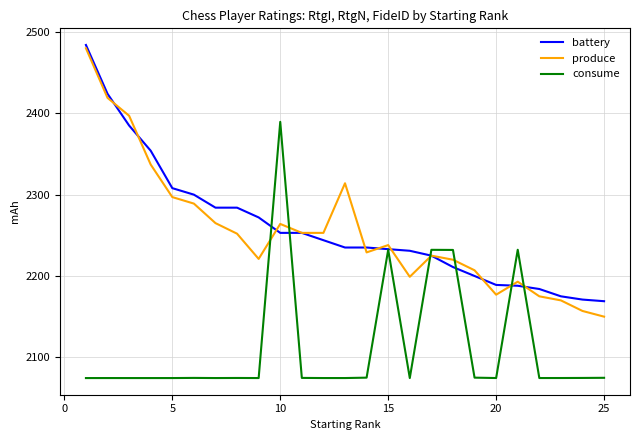

What is the lowest value of the consume series?

2074.5